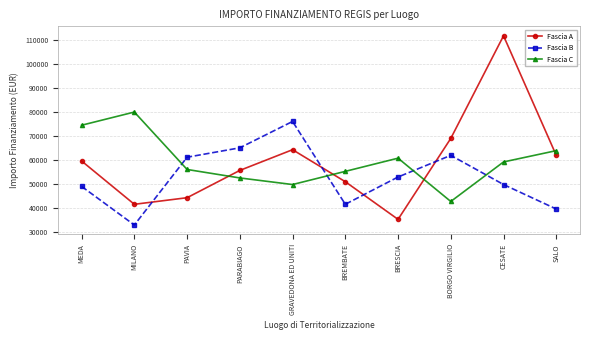

What is the label of the 7th point from the left?

BRESCIA